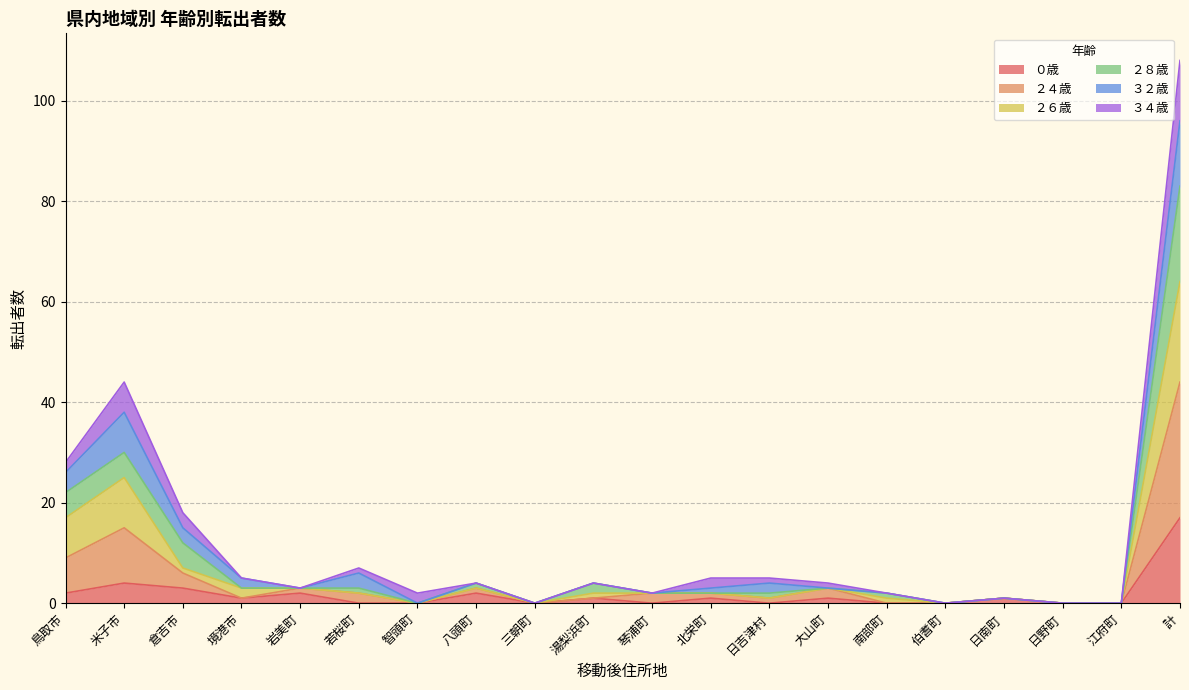

What are all the series names shown in the legend?

０歳, ２４歳, ２６歳, ２８歳, ３２歳, ３４歳